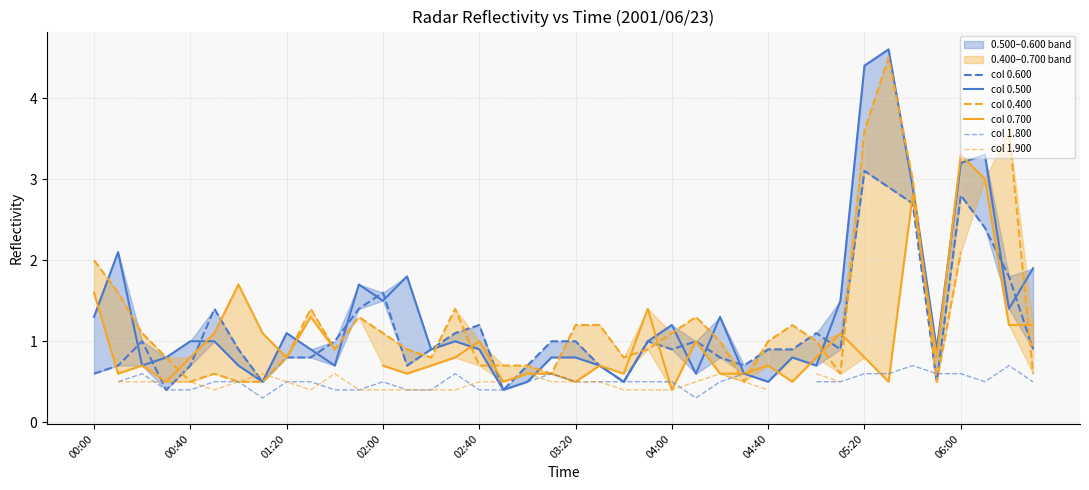

What is the highest value of the col 0.400 series?

4.5